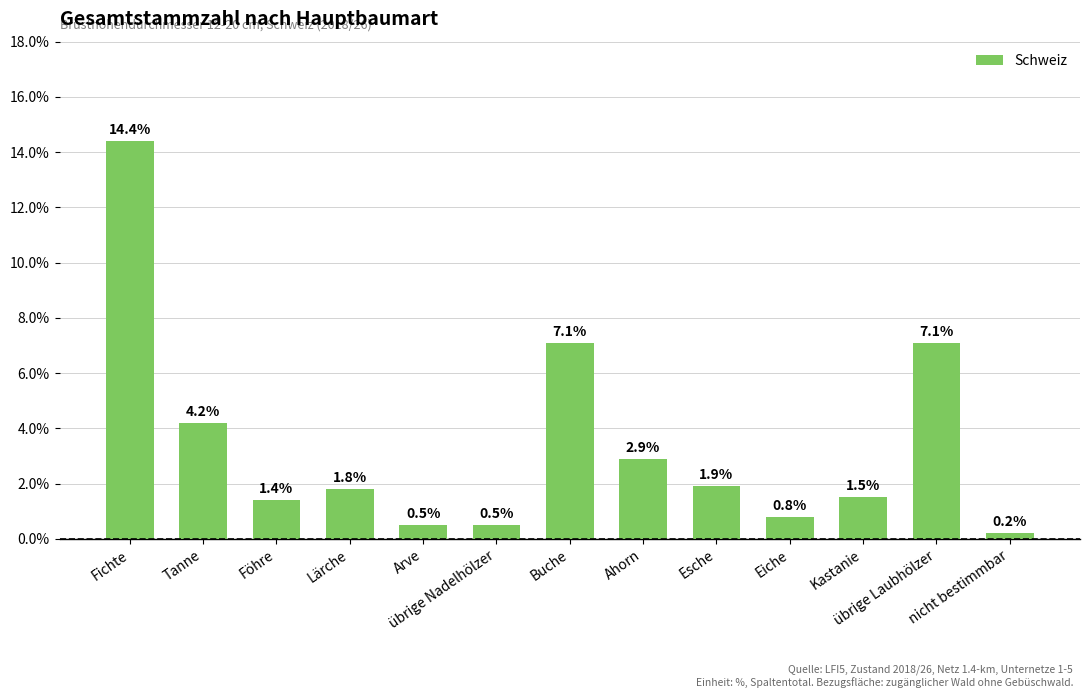

At which category does the chart reach its minimum across all series?

nicht bestimmbar